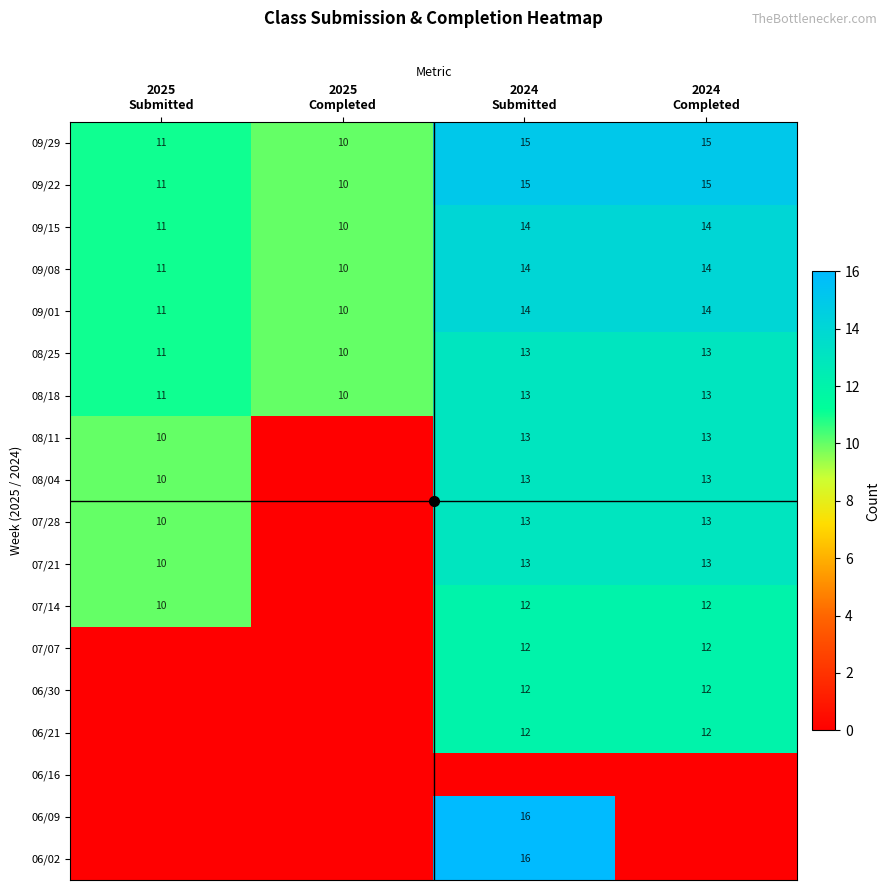

What is the minimum value for 09/01?

10